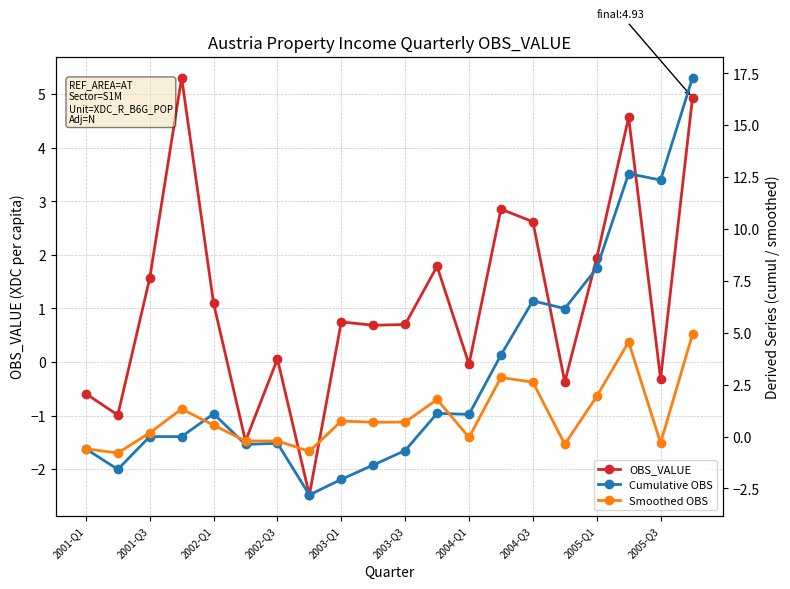

In OBS_VALUE, how many points are lower than both neighbors (excluding endpoints)?

7